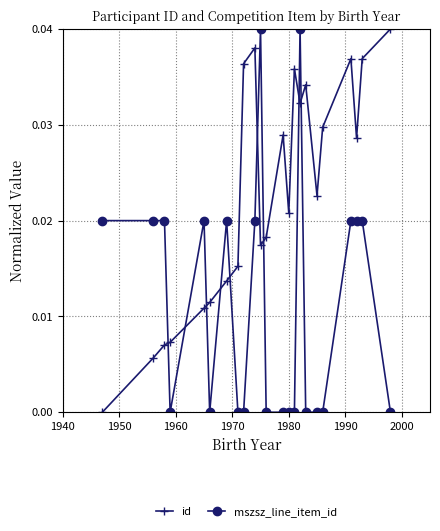

True or false: mszsz_line_item_id has more than 2 interior local peaks.

True